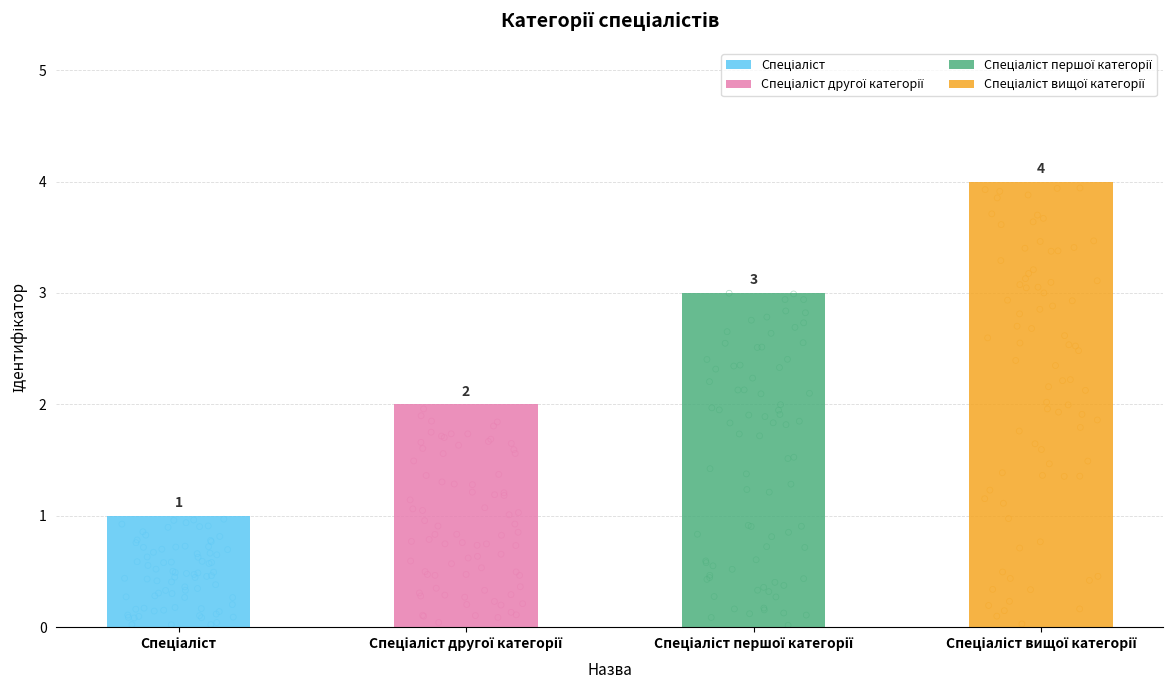

Approximately how many times larger is the value at Спеціаліст другої категорії compared to Спеціаліст вищої категорії?

0.5